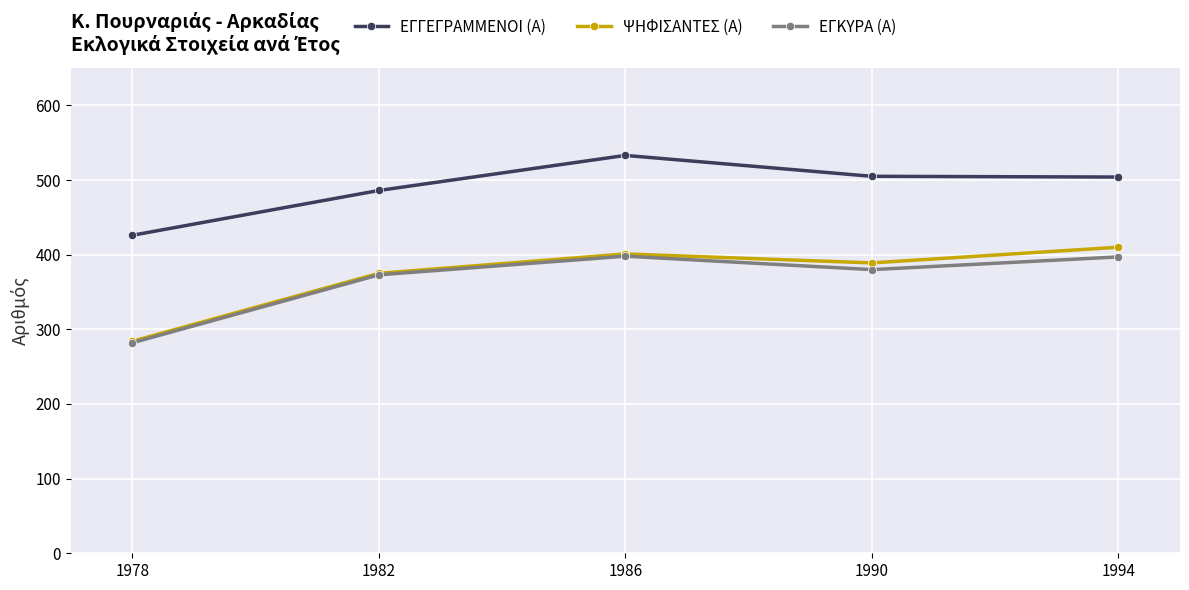

At 1990, list the series in order from smallest to largest.

ΕΓΚΥΡΑ (Α), ΨΗΦΙΣΑΝΤΕΣ (Α), ΕΓΓΕΓΡΑΜΜΕΝΟΙ (Α)